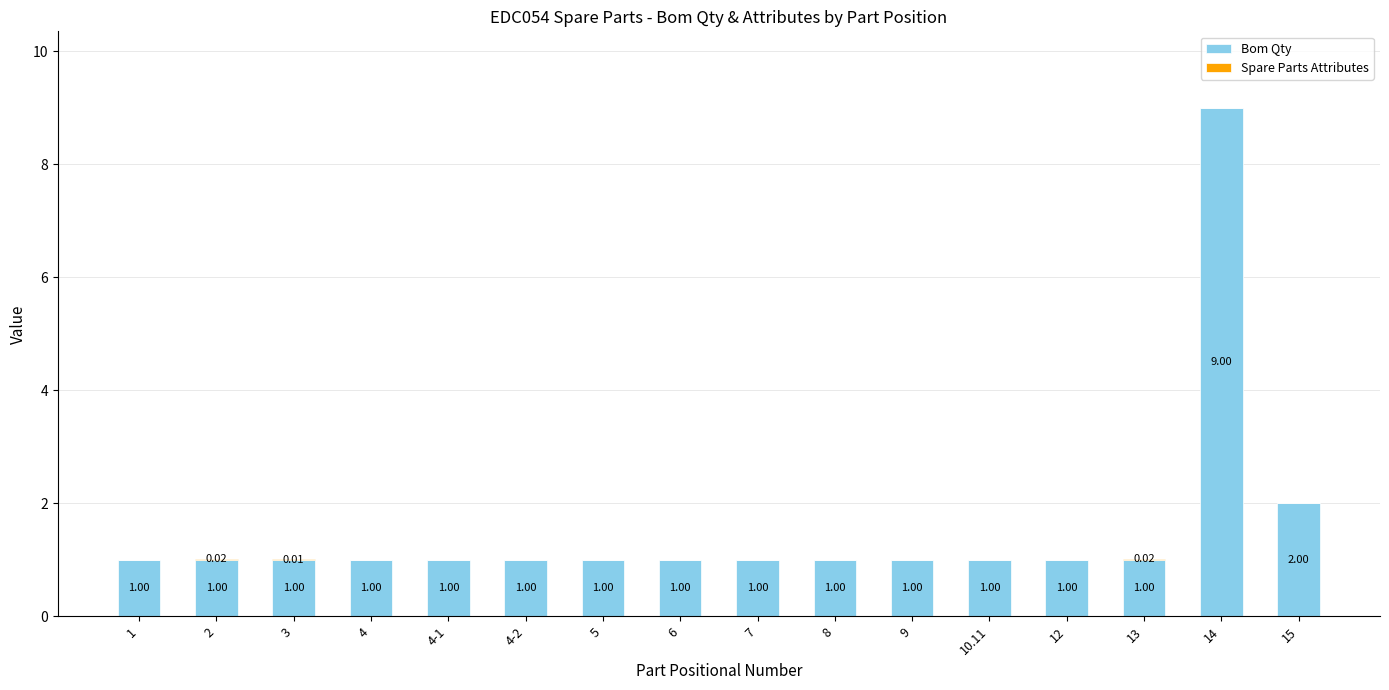

True or false: Bom Qty has a value of 0.5 at 4-1.

False